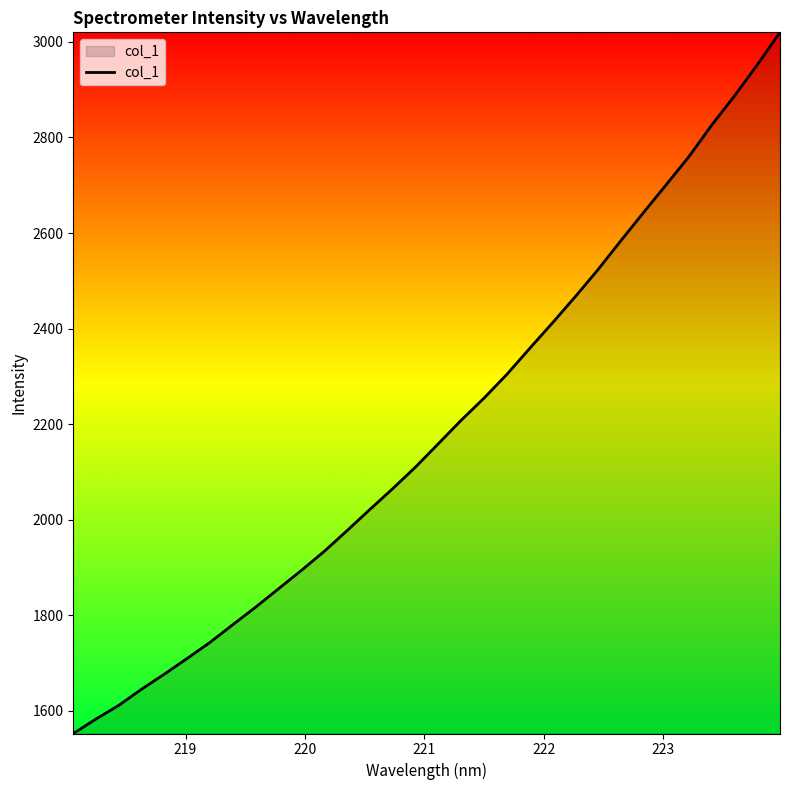

What is the minimum value shown in the chart?

1552.1